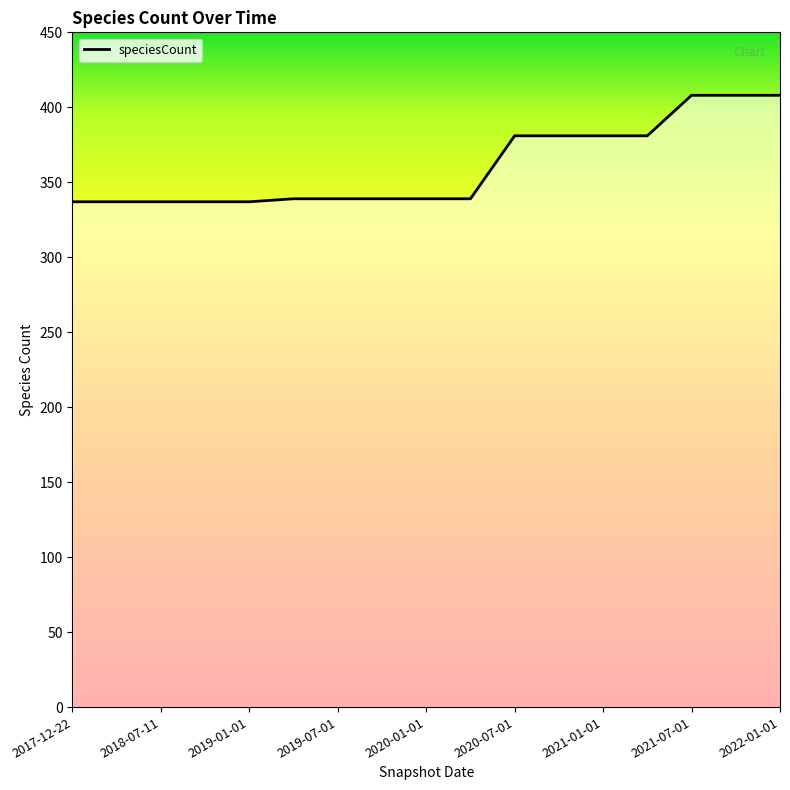

What is the difference between the maximum and minimum values?

71